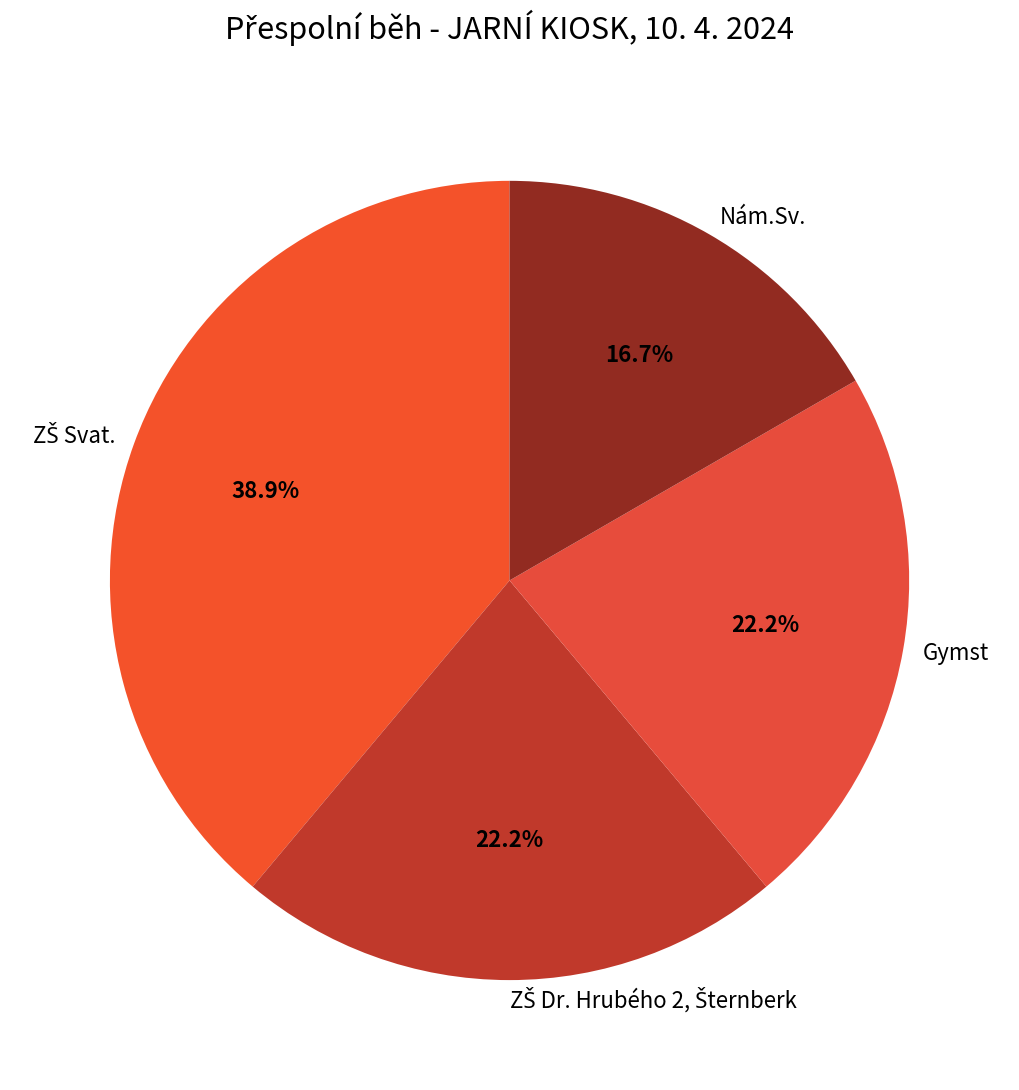

Combined, do Gymst and Nám.Sv. account for over 50%?

No